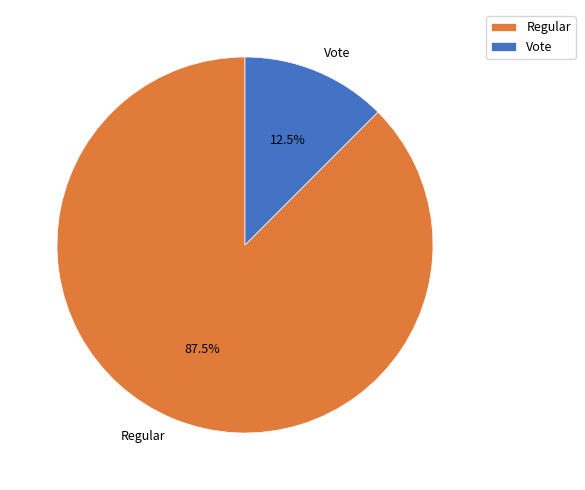

Does any single category account for the majority?

Yes